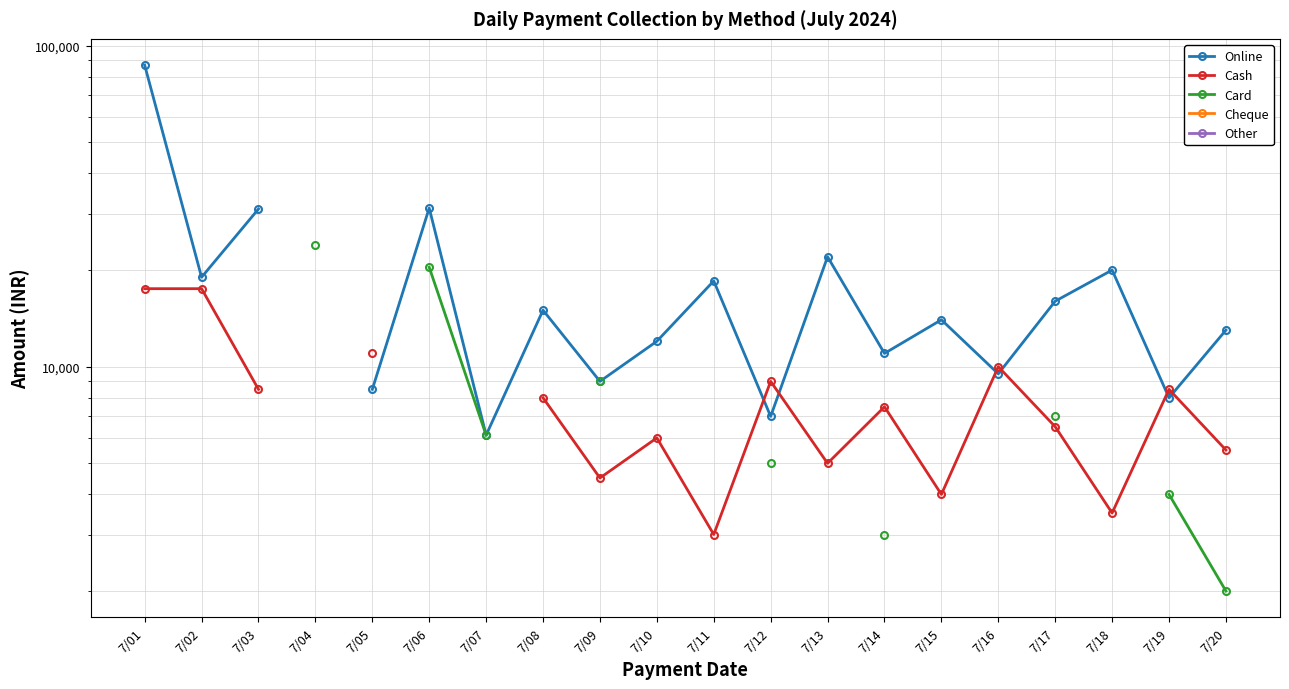

Is this an area chart (filled region under the line)?

No